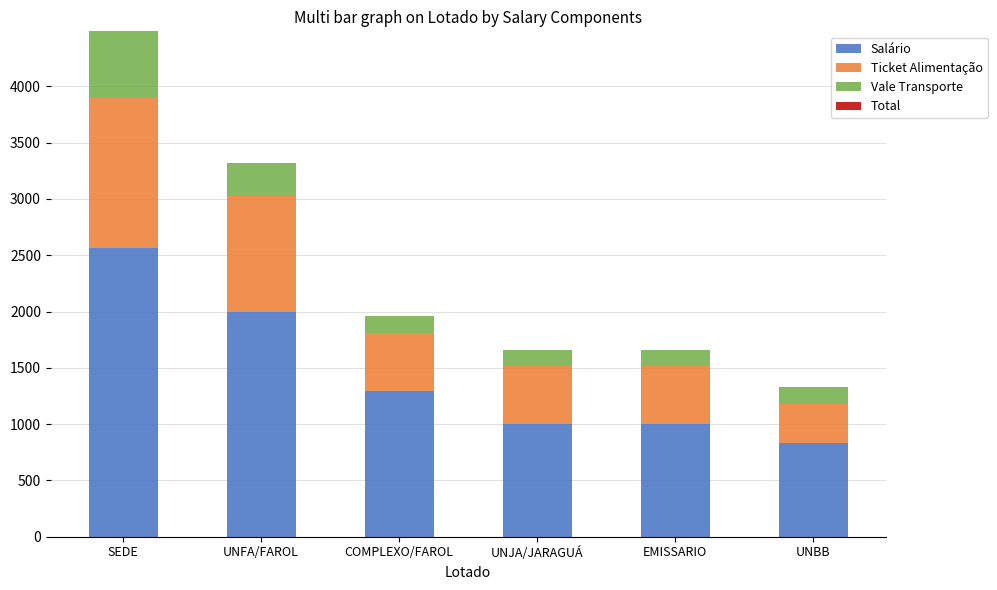

At which category is the sum across all series the highest?

SEDE